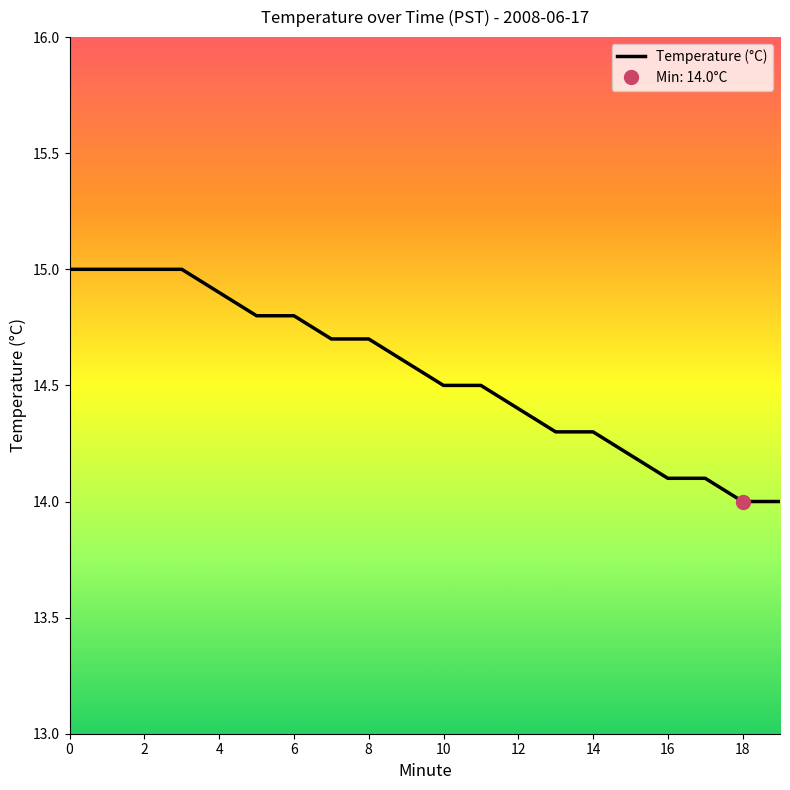

Reading right to left, what are all the values shown in this chart?

14.0	14.0	14.1	14.1	14.2	14.3	14.3	14.4	14.5	14.5	14.6	14.7	14.7	14.8	14.8	14.9	15.0	15.0	15.0	15.0